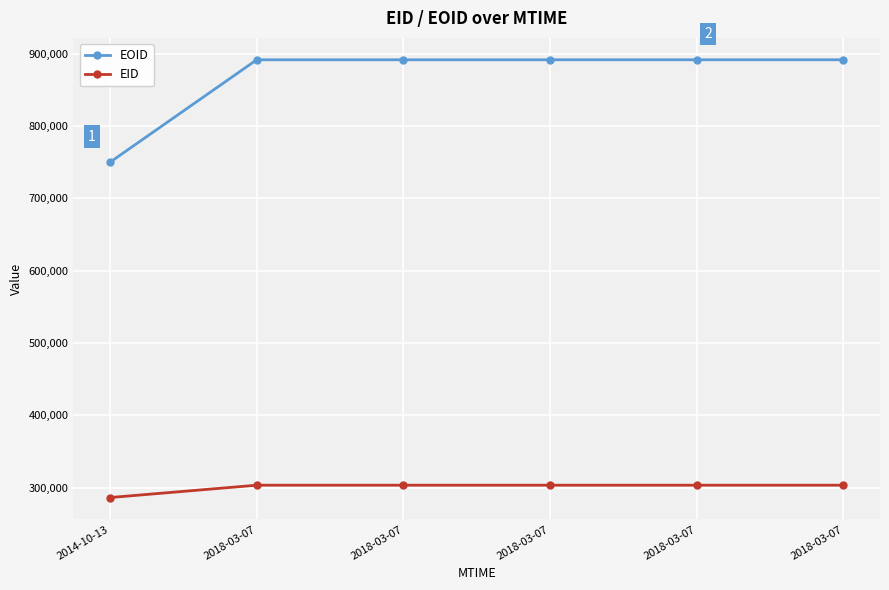

What is the difference between the second highest and second lowest values in the EOID series?

3